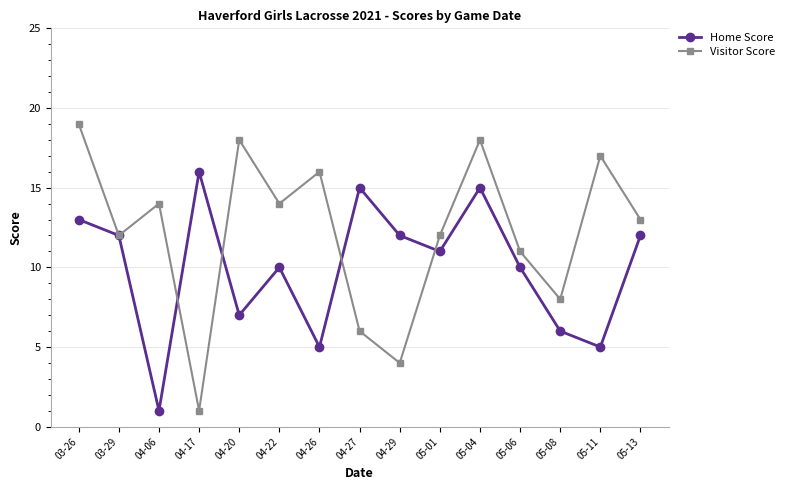

True or false: Home Score has more than 1 interior local peaks.

True